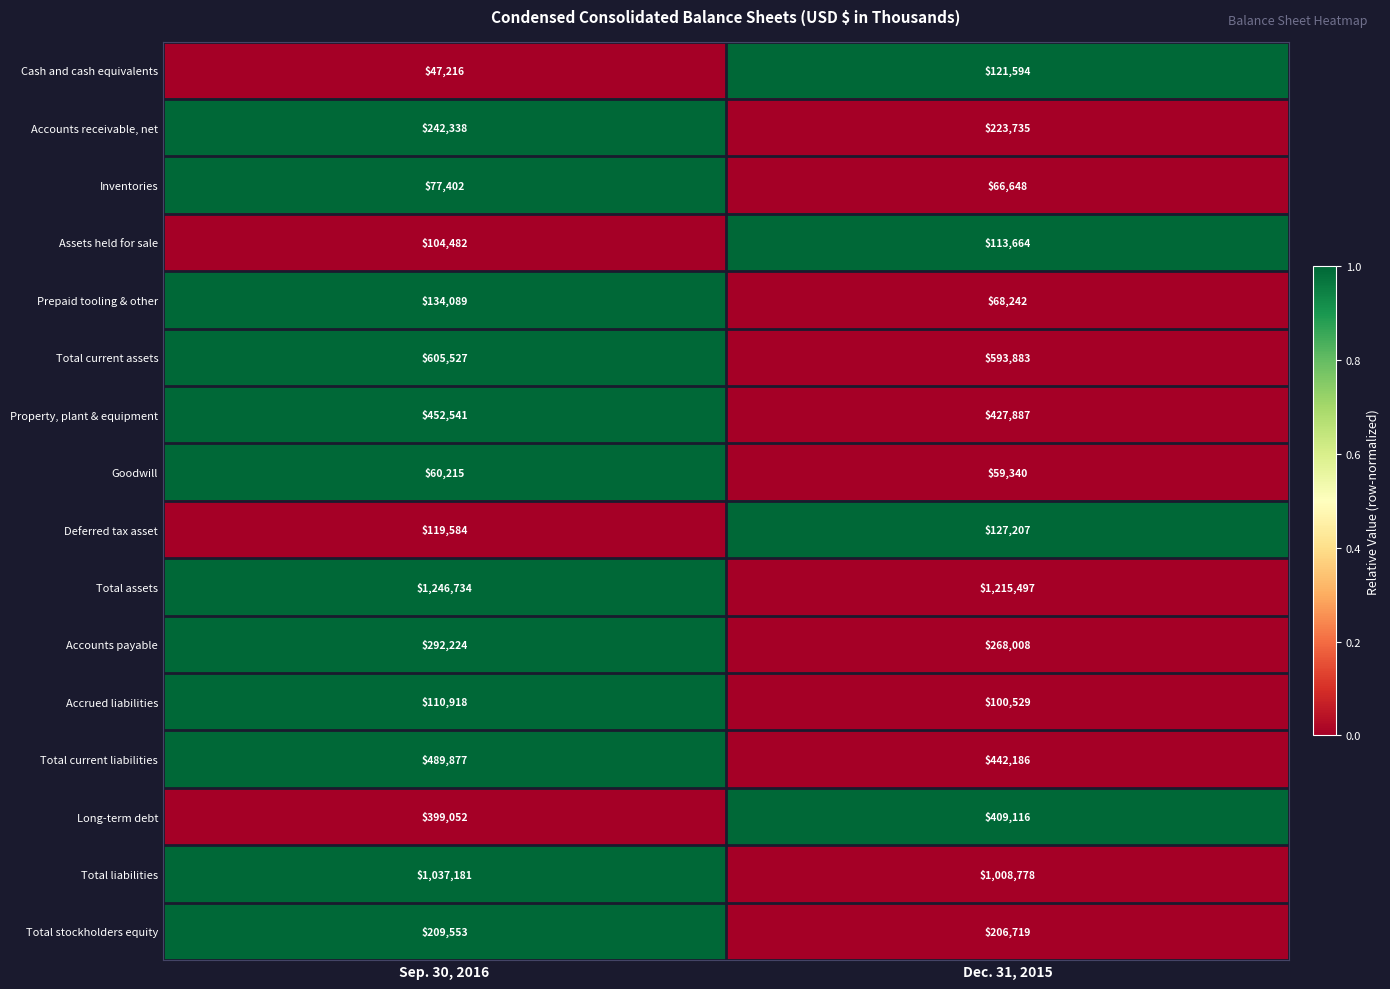

Which series has the widest spread of values?

Cash and cash equivalents